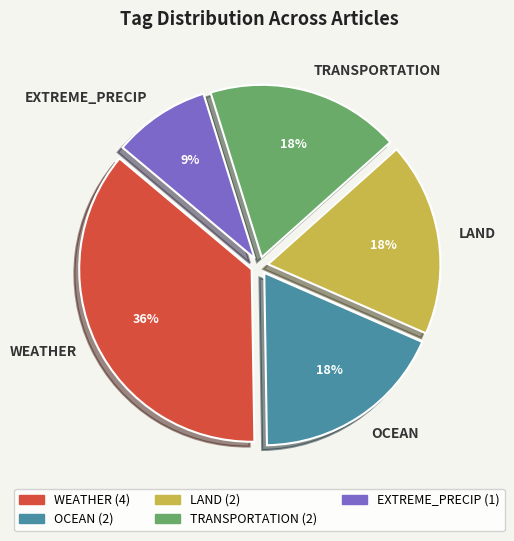

Which category has the biggest portion of the pie?

WEATHER